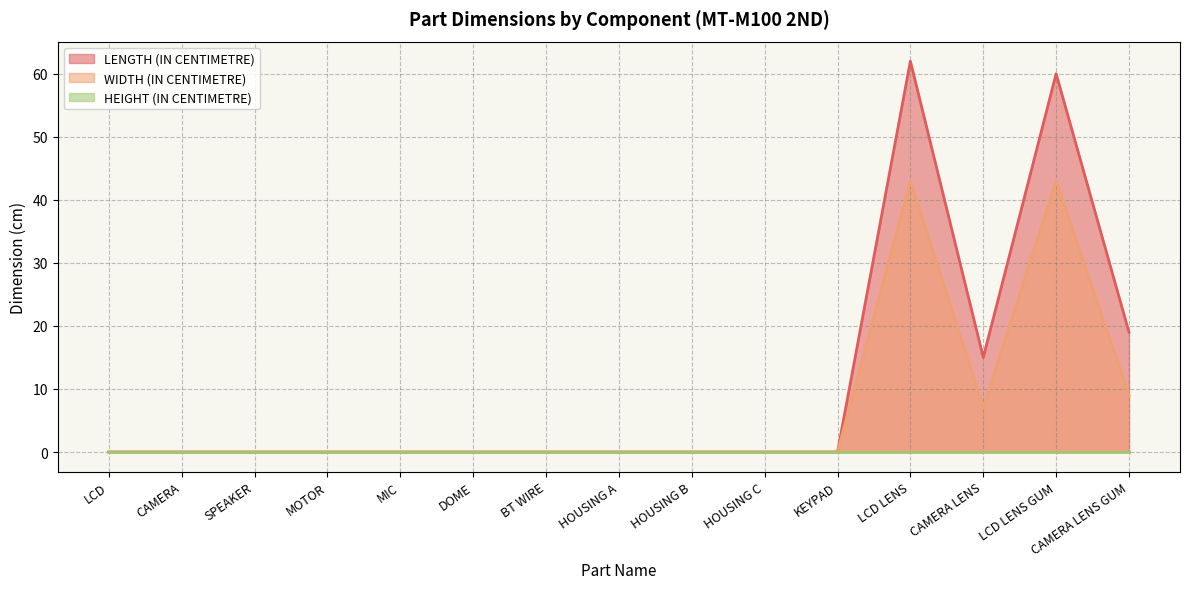

What is the average value of the LENGTH (IN CENTIMETRE) series?

10